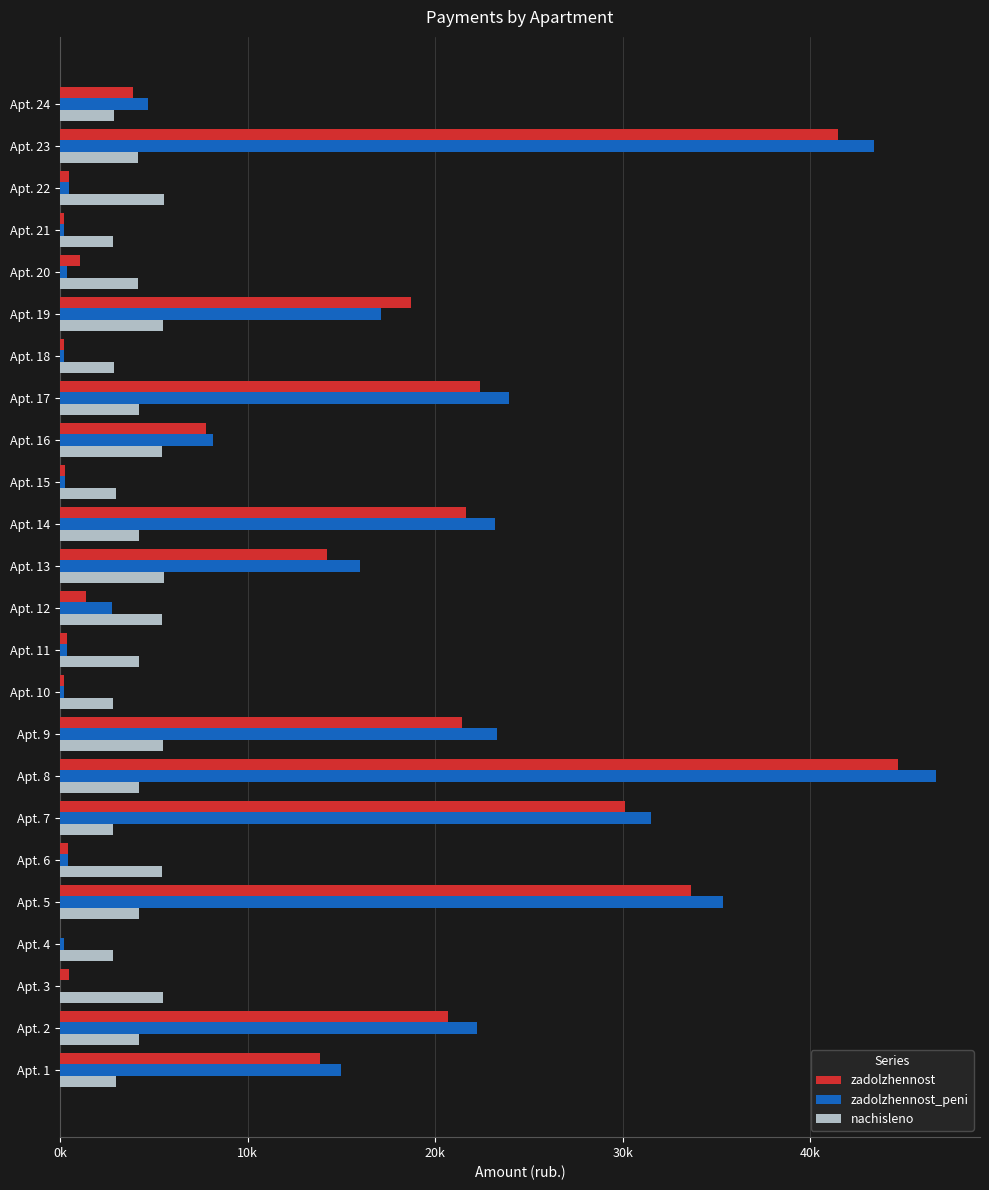

Reading left to right, list all the values displayed in this chart.

zadolzhennost: 13877.4	20700.2	456.9	0.0	33625.5	453.6	30125.0	44678.0	21420.8	235.1	349.6	1368.8	14260.6	21650.0	252.3	7795.3	22374.8	239.1	18729.4	1046.2	235.3	460.2	41489.6	3873.6
zadolzhennost_peni: 14958.9	22227.5	6.9	233.8	35376.8	452.7	31502.8	46721.3	23316.0	235.1	350.0	2759.6	16002.8	23207.3	251.1	8140.1	23942.8	239.1	17107.2	348.6	235.8	460.2	43383.3	4691.6
nachisleno: 3013.0	4187.8	5482.6	2805.2	4187.8	5442.6	2829.1	4195.8	5514.5	2821.2	4195.8	5442.6	5530.4	4203.8	3013.0	5450.5	4187.8	2869.1	5506.4	4179.8	2829.1	5522.5	4155.8	2869.1